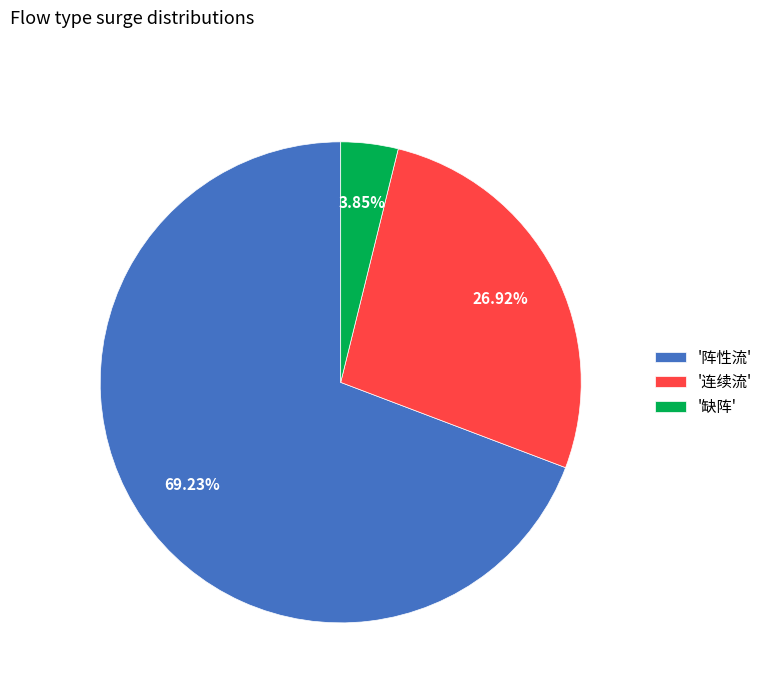

What is the largest slice in the pie chart?

'阵性流'